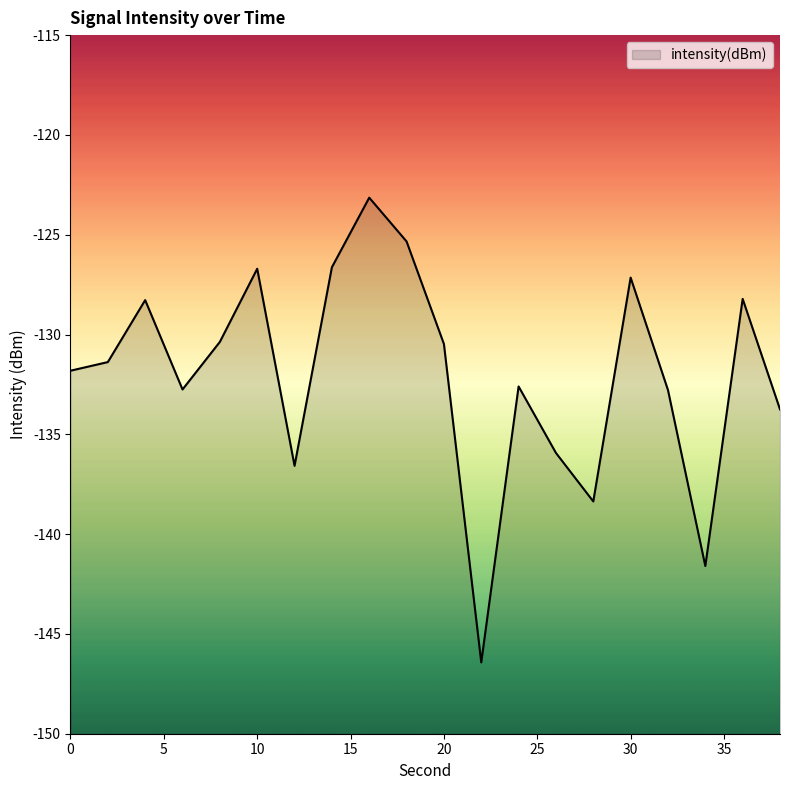

What is the value of the 20th point from the left?

-133.8